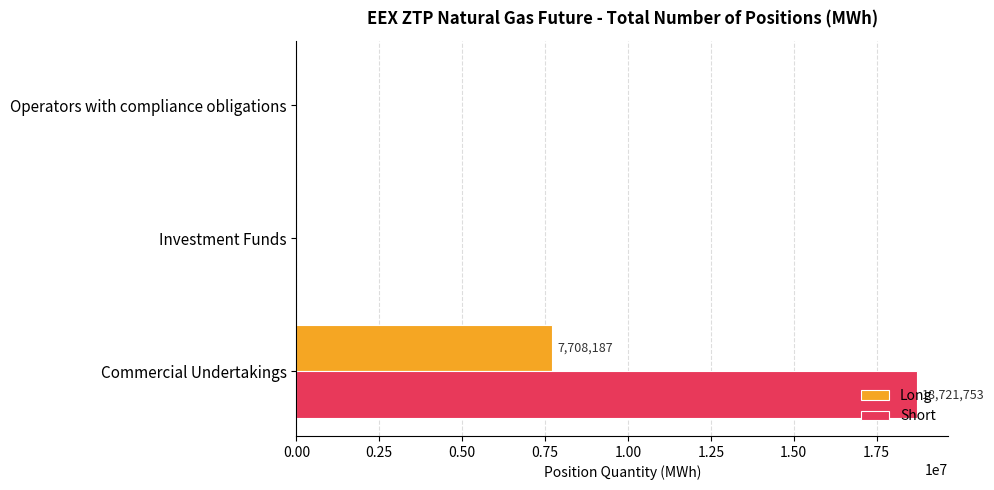

At which label does Short reach its peak?

Commercial Undertakings